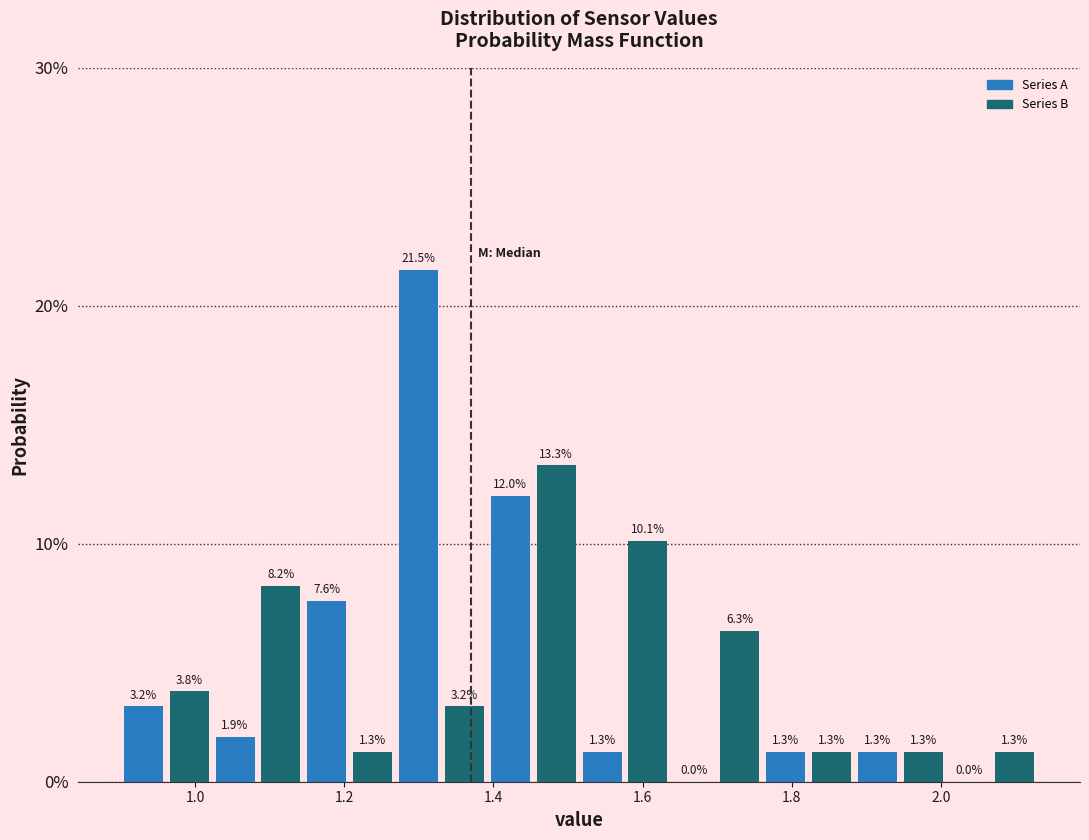

Around what value on the x-axis is the tallest bar? Give the approximate position of its centre, as read against the axis.

1.30